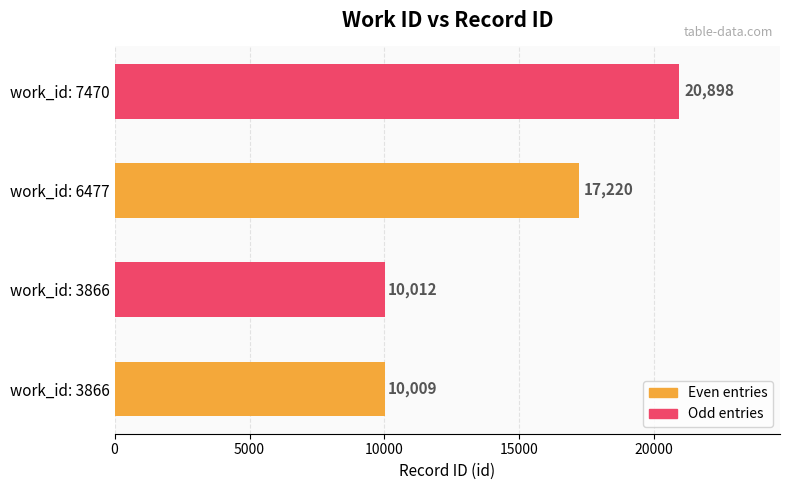

What is the minimum value shown in the chart?

10009